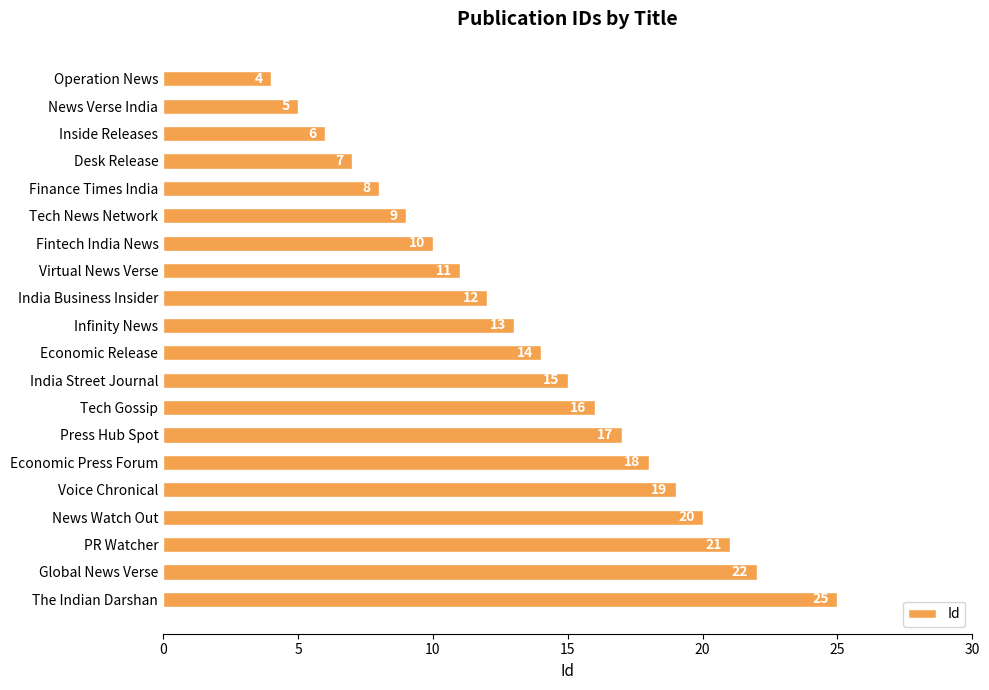

True or false: the data shows 25 at The Indian Darshan.

True